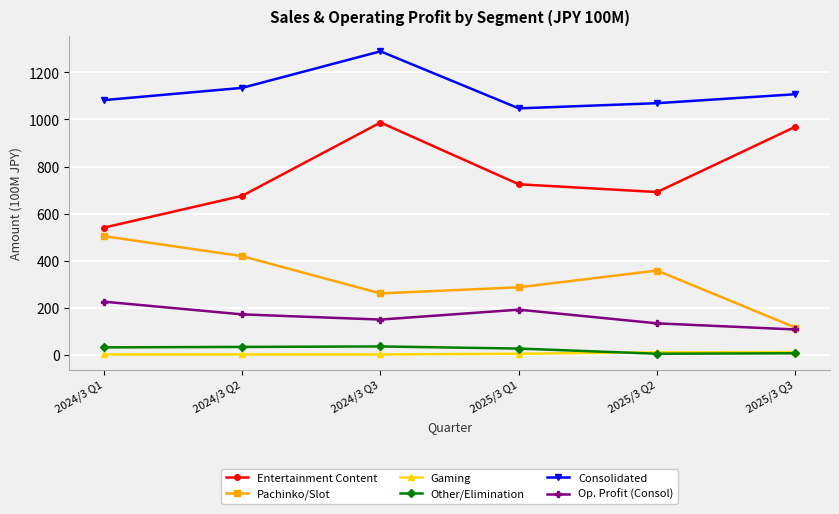

True or false: Entertainment Content has more than 1 interior local peaks.

False